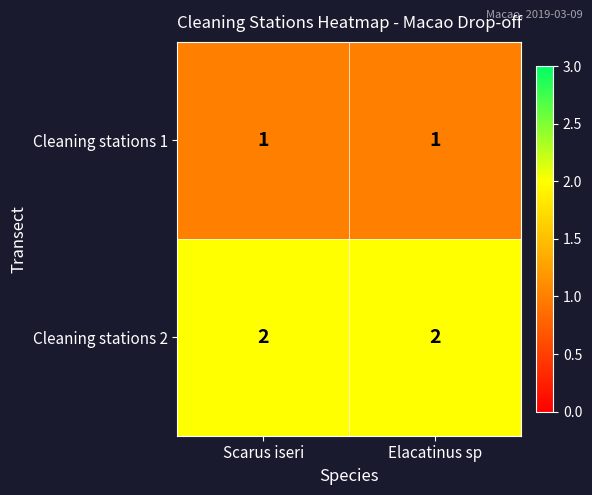

What is the total value across all series at Elacatinus sp?

3